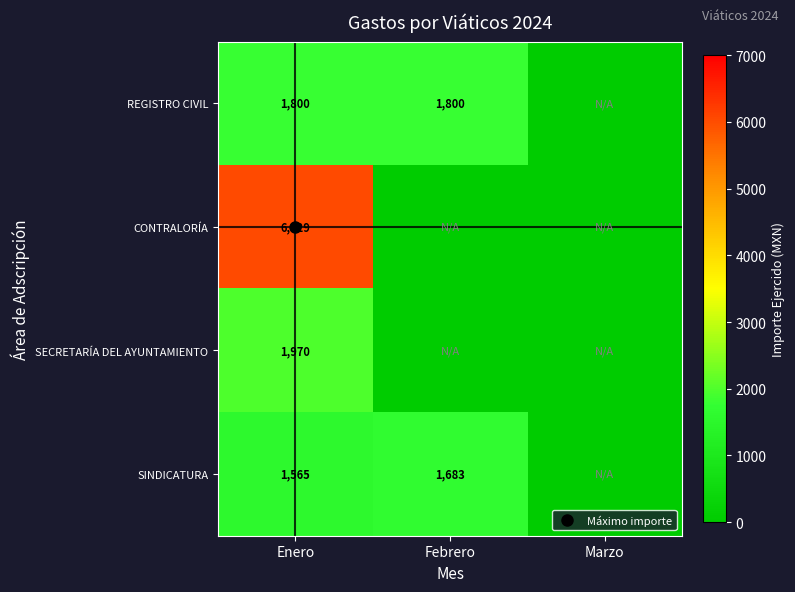

Between Enero and Febrero, which series saw the biggest shift?

CONTRALORÍA